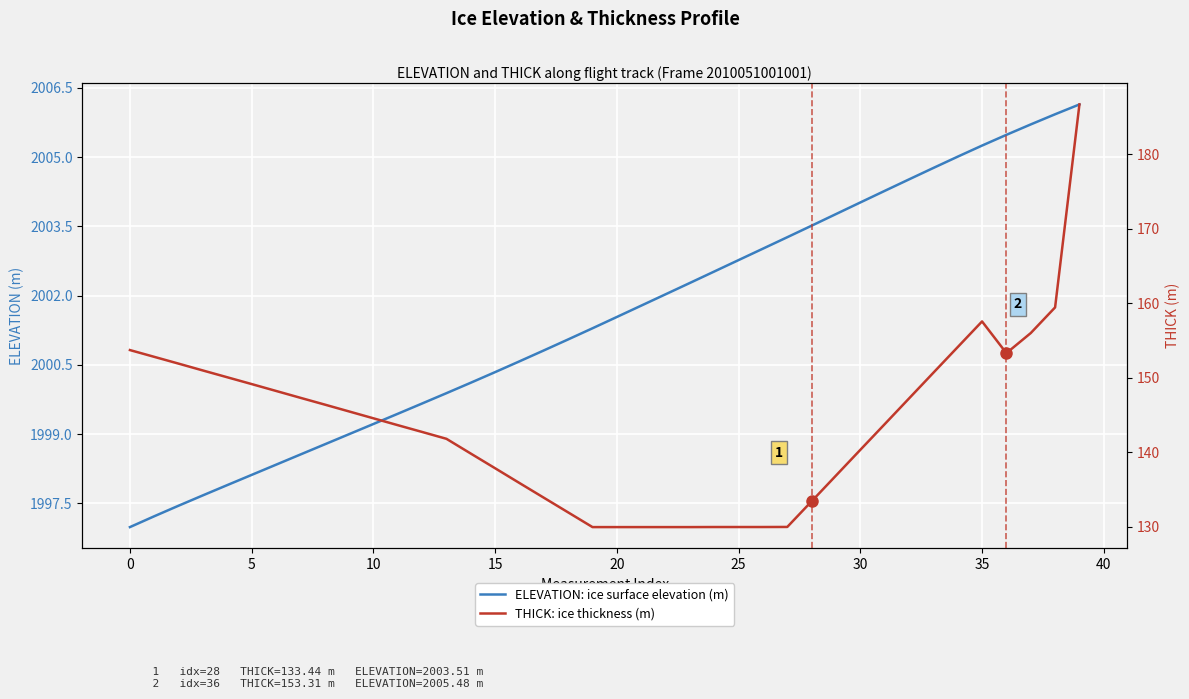

What is the lowest value of the THICK: ice thickness (m) series?

130.0